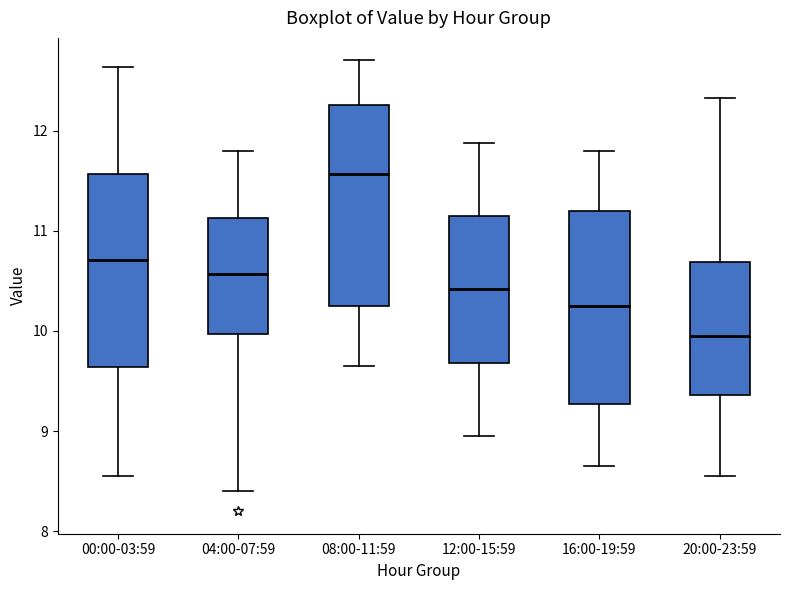

Reading left to right, read every box against the y-axis: the position of its median line, the range the box covers, and the ends of its whiskers. The values are not printed on the chart, so give them approximately, as read against the axis.

00:00-03:59: median 10.7, box 9.6 to 11.6, whiskers 8.6 to 12.6
04:00-07:59: median 10.6, box 10.0 to 11.1, whiskers 8.4 to 11.8
08:00-11:59: median 11.6, box 10.2 to 12.3, whiskers 9.7 to 12.7
12:00-15:59: median 10.4, box 9.7 to 11.1, whiskers 9.0 to 11.9
16:00-19:59: median 10.3, box 9.3 to 11.2, whiskers 8.7 to 11.8
20:00-23:59: median 10.0, box 9.4 to 10.7, whiskers 8.6 to 12.3